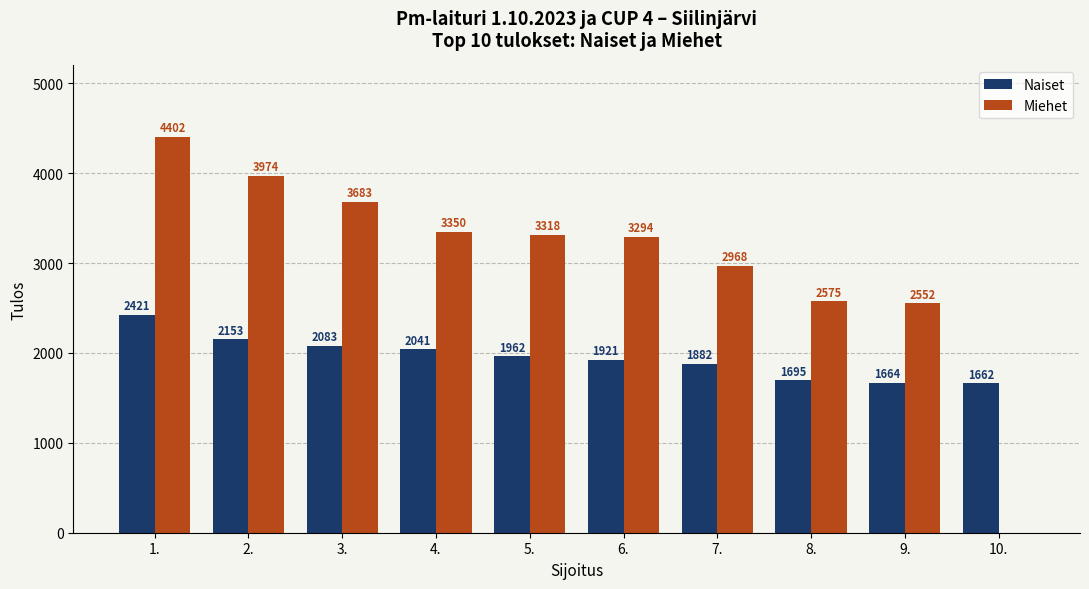

What value does the Naiset series have at 7., to the nearest 100?

1900